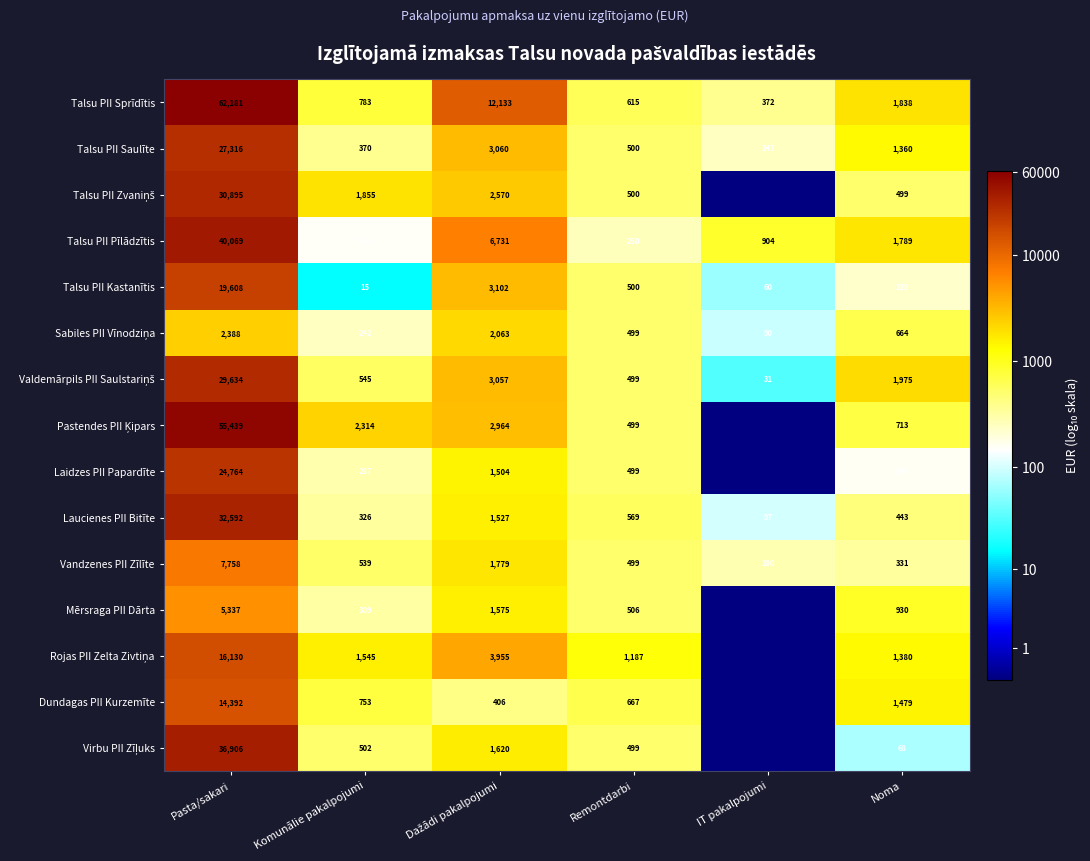

Which category has the highest value in the Talsu PII Kastanītis series?

Pasta/sakari